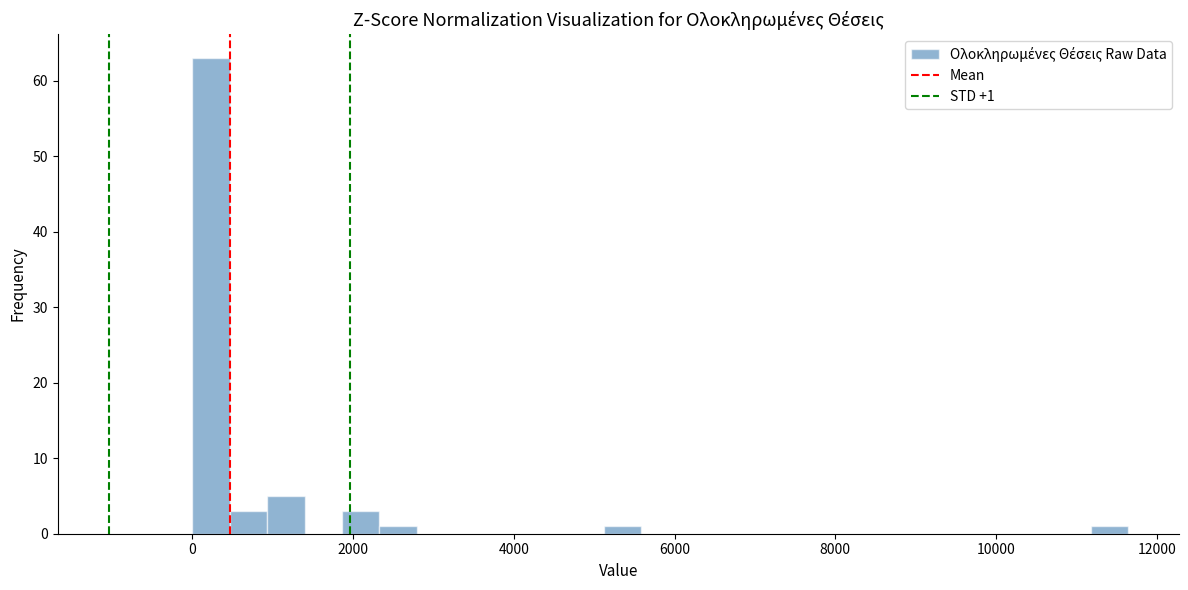

Around what value on the x-axis is the tallest bar? Give the approximate position of its centre, as read against the axis.

200